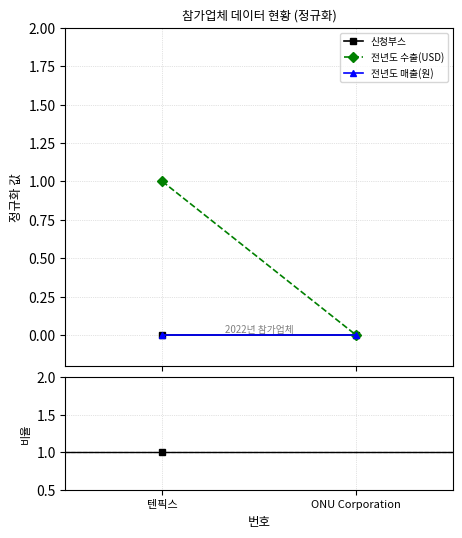

The value of 전년도 수출(USD) at 텐픽스 is 2000000.0. True or false?

True